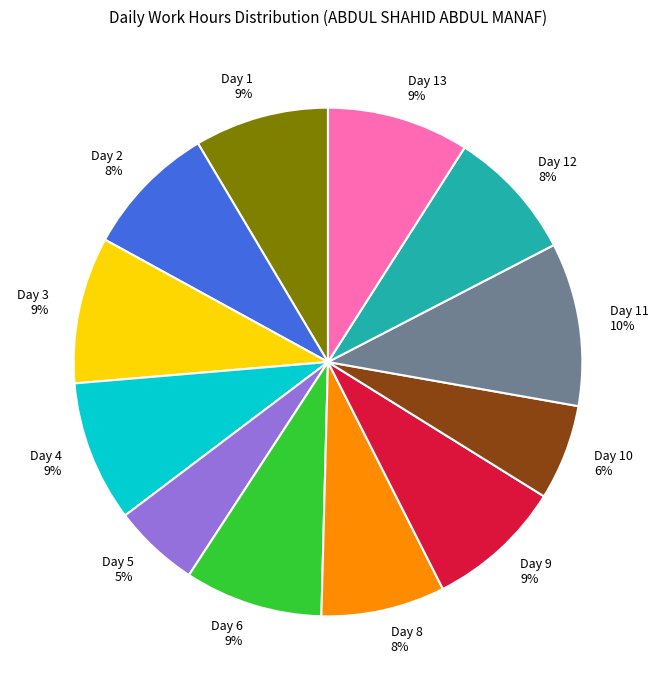

To the nearest percent, what is the difference between the largest and smallest slice percentages?

5%